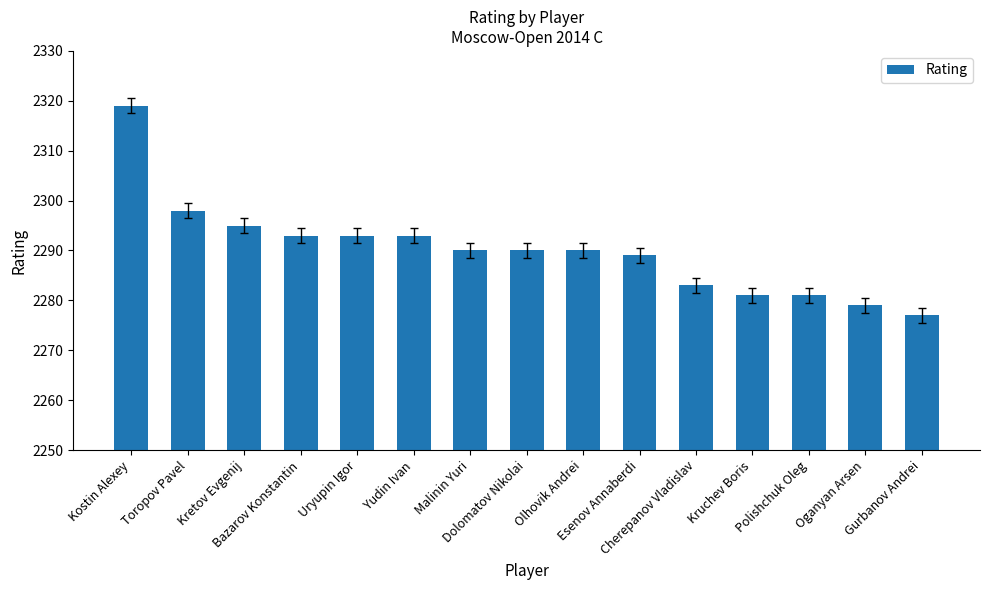

What is the approximate value at Cherepanov Vladislav, to the nearest 10?

2280